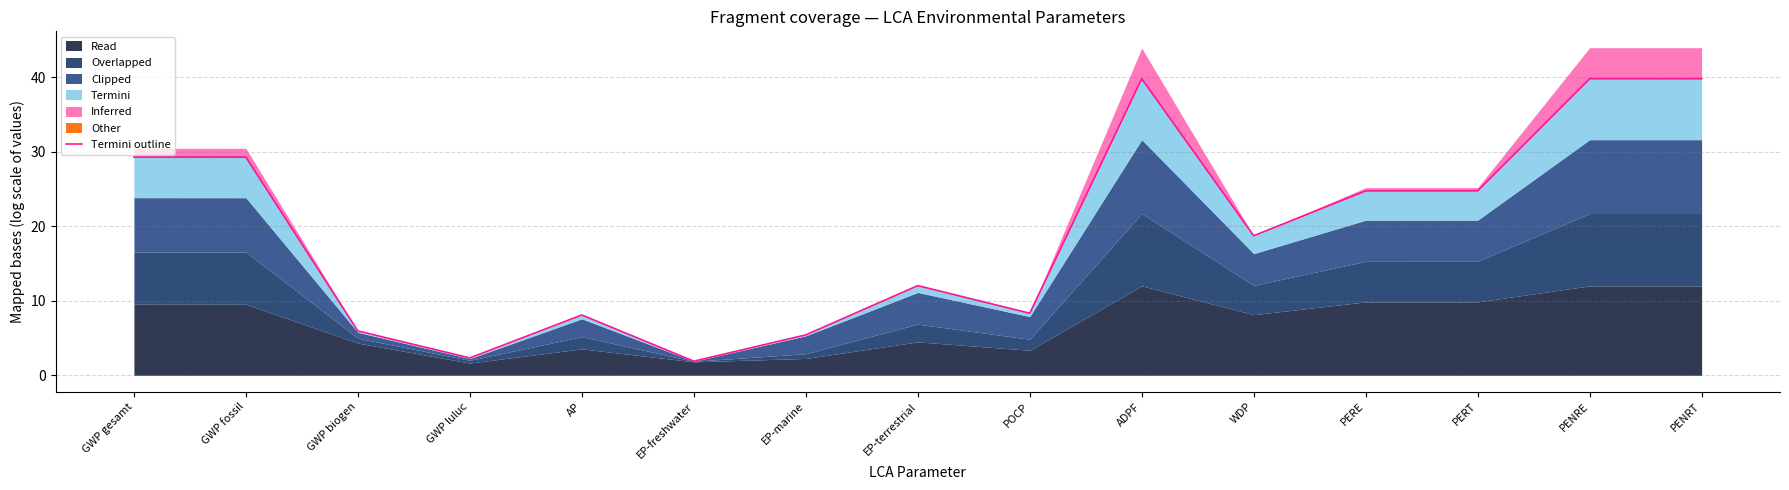

Rank the categories by value from lowest to highest.

EP-freshwater, GWP luluc, EP-marine, GWP biogen, AP, POCP, EP-terrestrial, WDP, PERE, PERT, GWP fossil, GWP gesamt, ADPF, PENRE, PENRT